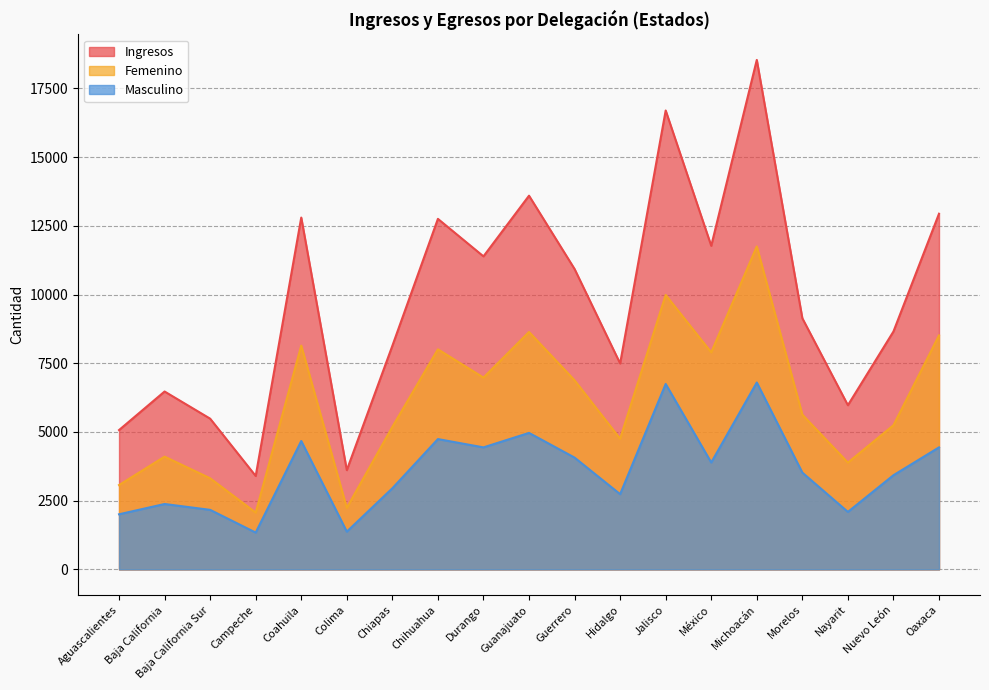

What is the total value across all series at Baja California Sur?

10965